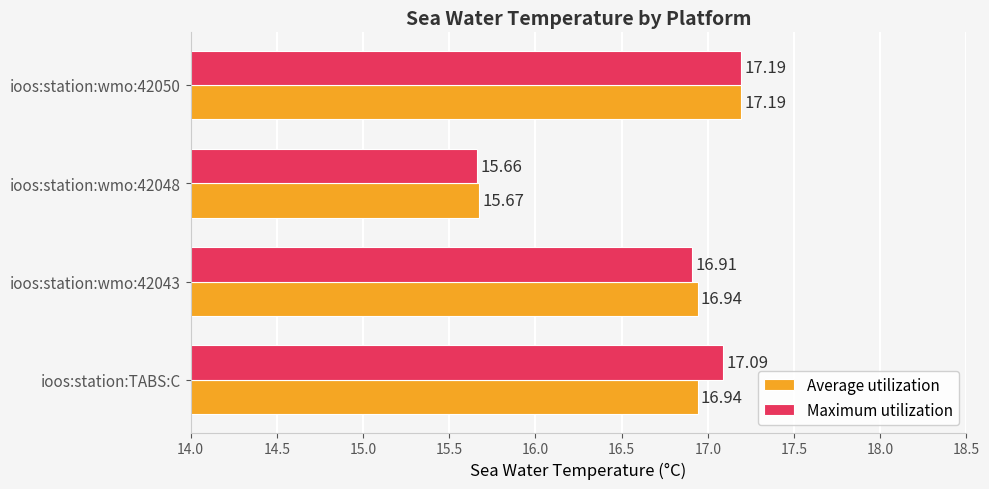

At which category is the sum across all series the highest?

ioos:station:wmo:42050